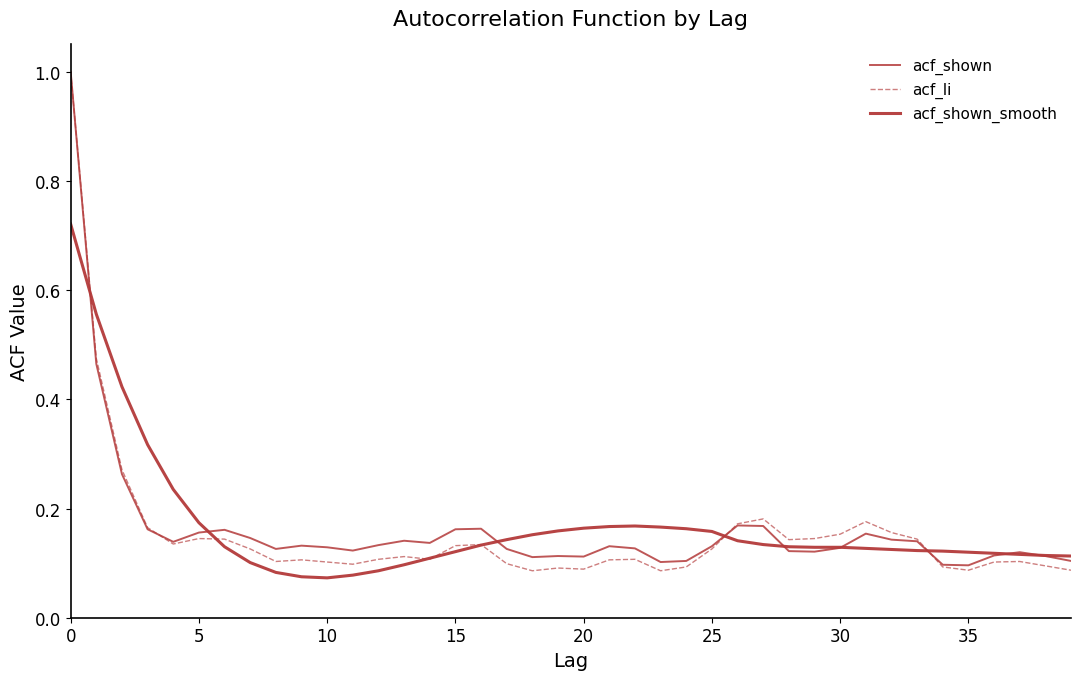

Does the chart have visible grid lines?

No